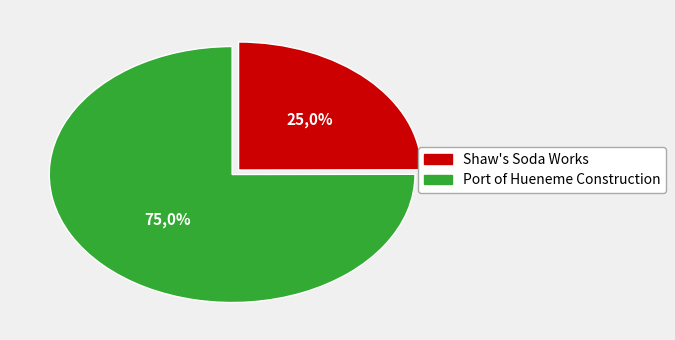

To the nearest percent, what portion does Port of Hueneme Construction represent?

75%